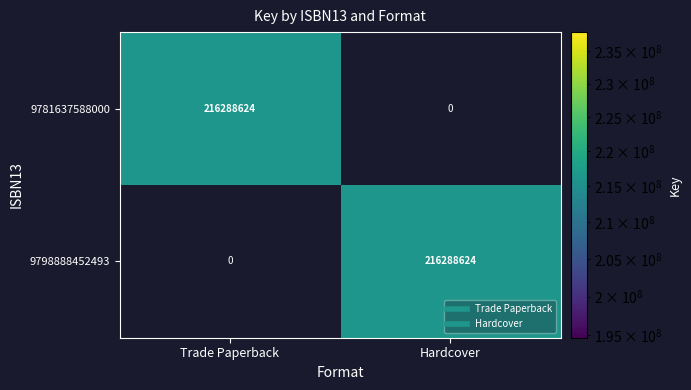

Which category has the highest value in the 9781637588000 series?

Trade Paperback